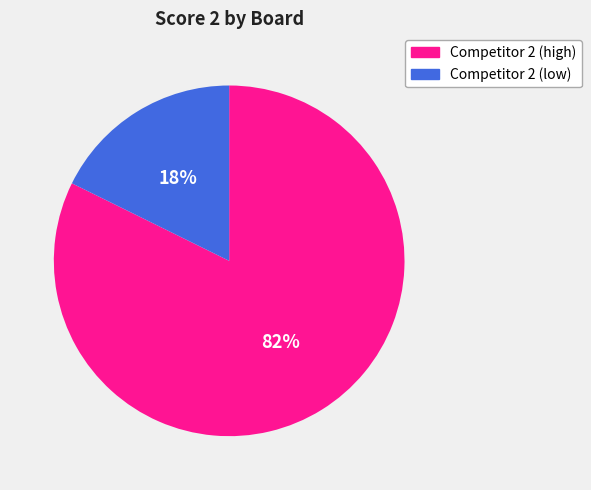

How many segments does this pie chart have?

2